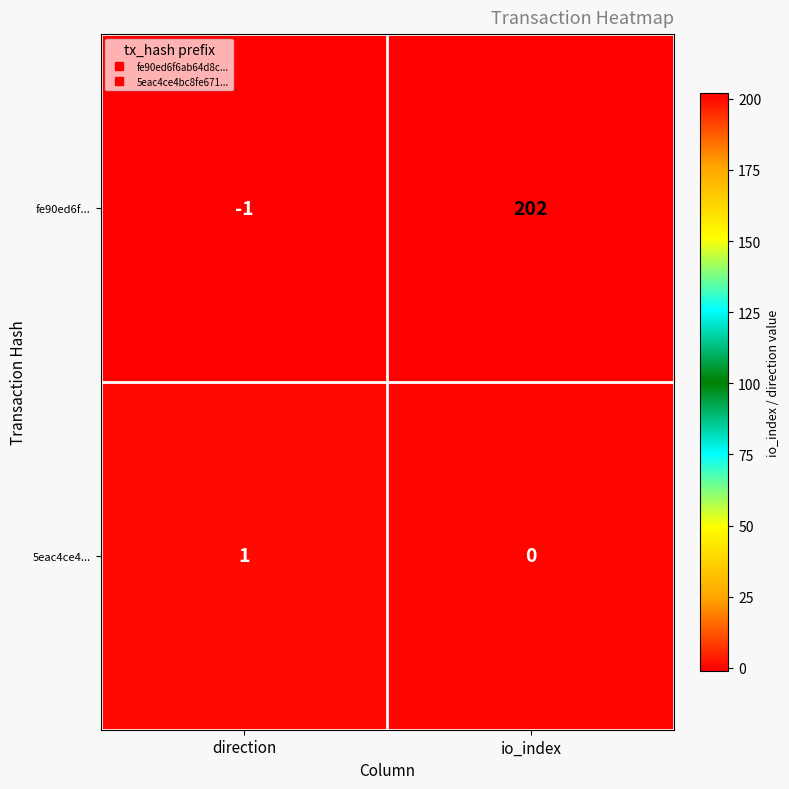

What is the approximate value of fe90ed6f... at io_index, to the nearest 10?

200